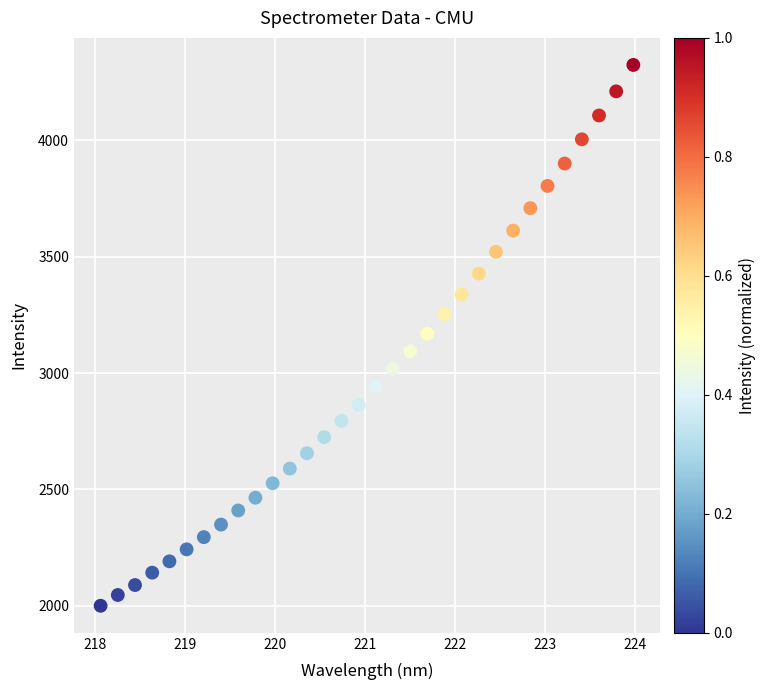

What is the range of Y values (max minus min)?

2324.4